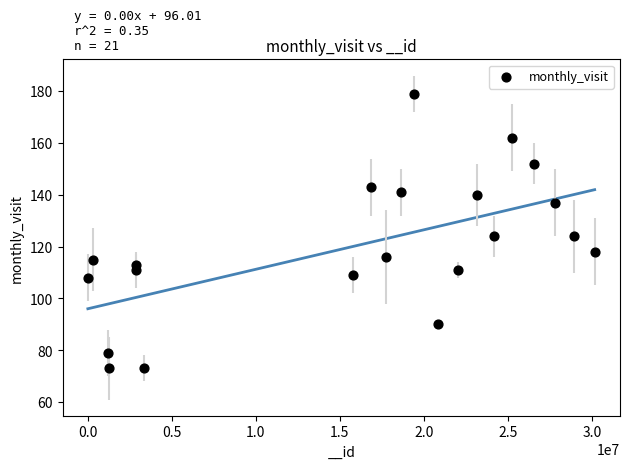

What is the range of X values (max minus min)?

30148367